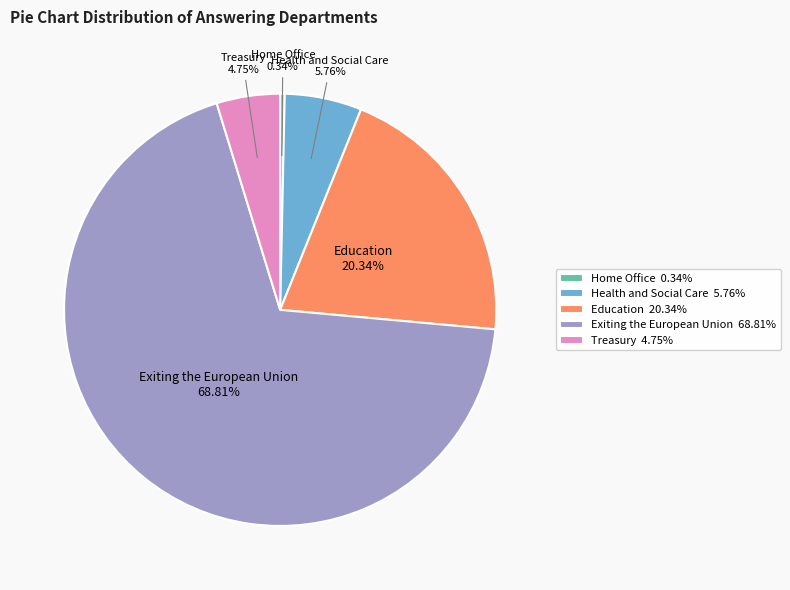

How many segments does this pie chart have?

5